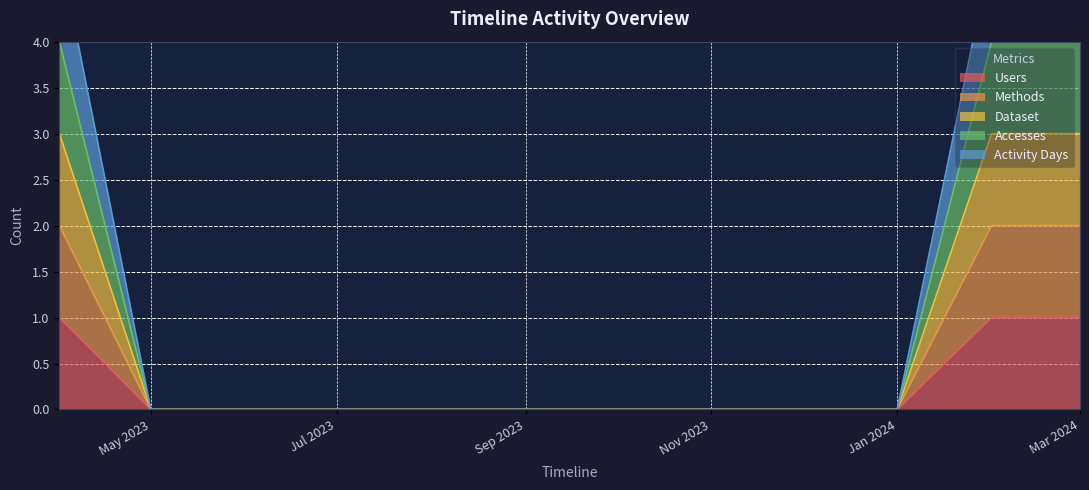

At which label is Accesses closest to 2?

2023-04-01